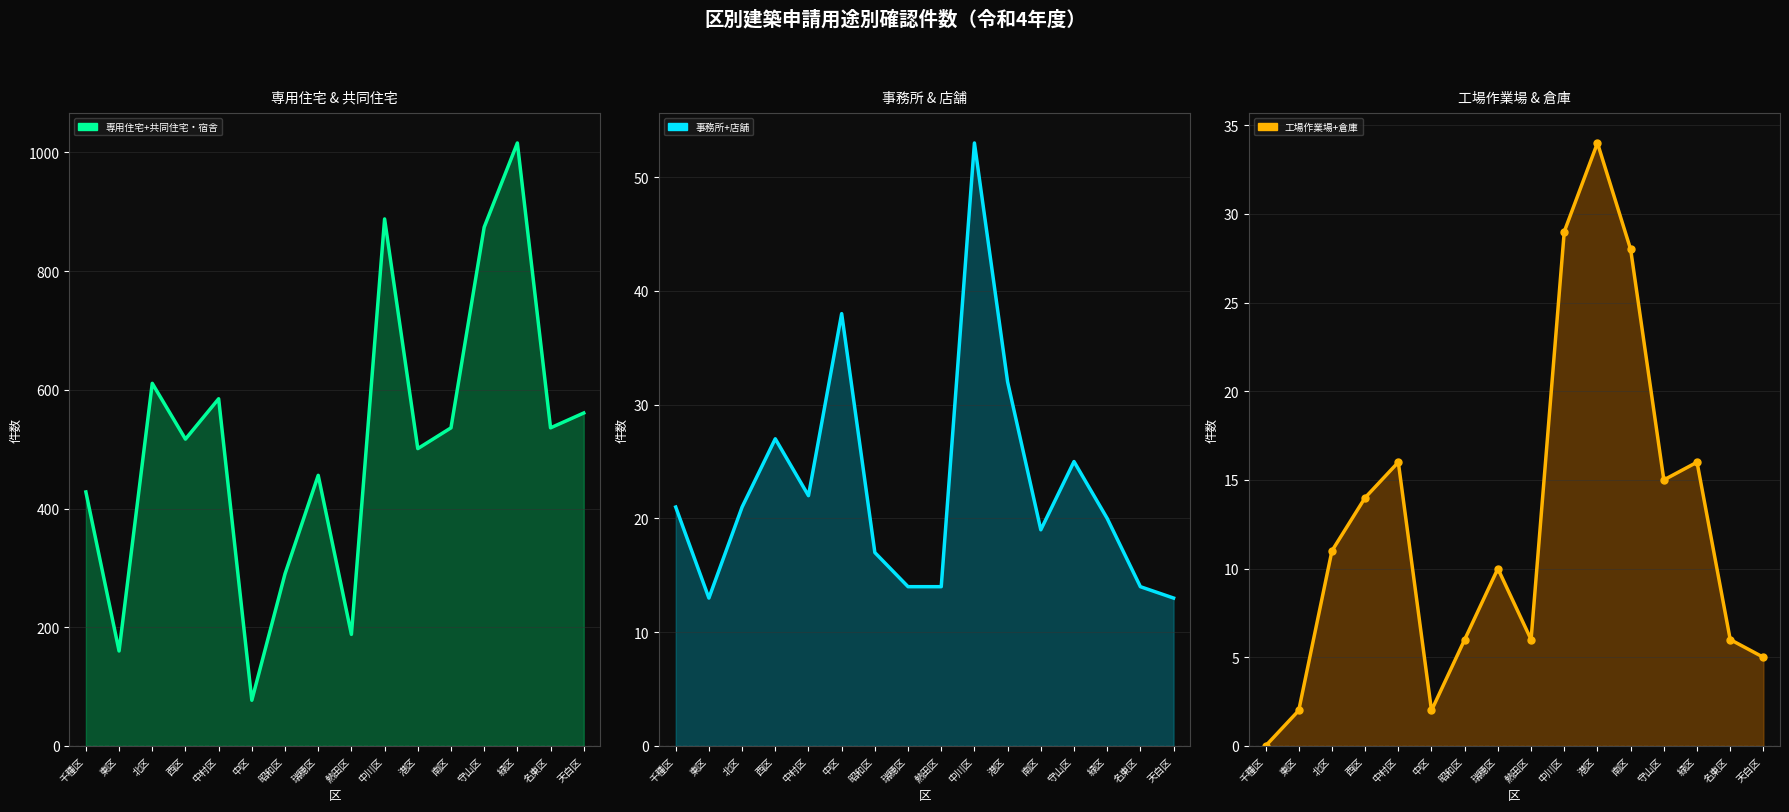

True or false: 専用住宅+共同住宅・宿舎 line and 事務所+店舗 line intersect in this chart.

False